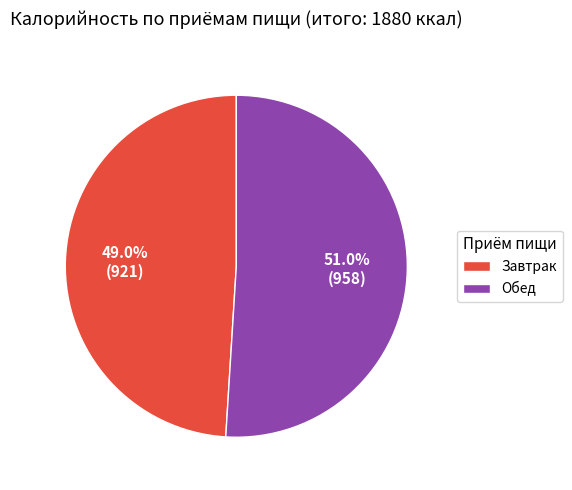

To the nearest percent, what portion does Обед represent?

51%